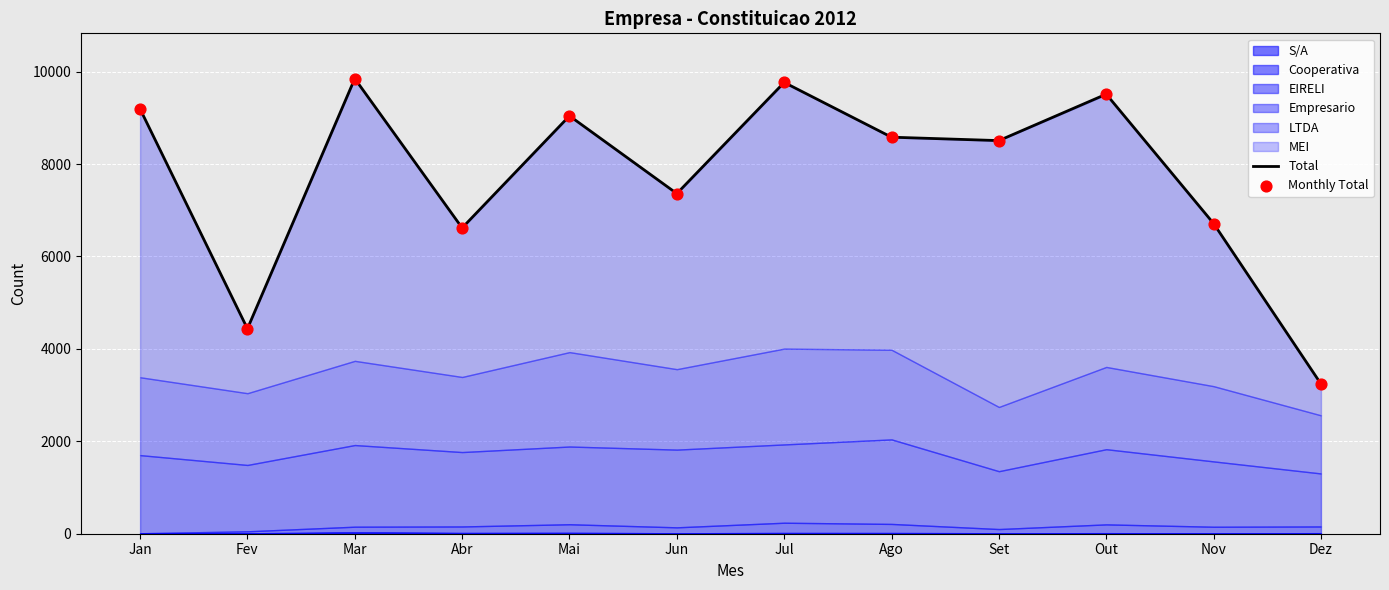

Which series has the widest spread of Y values?

Total